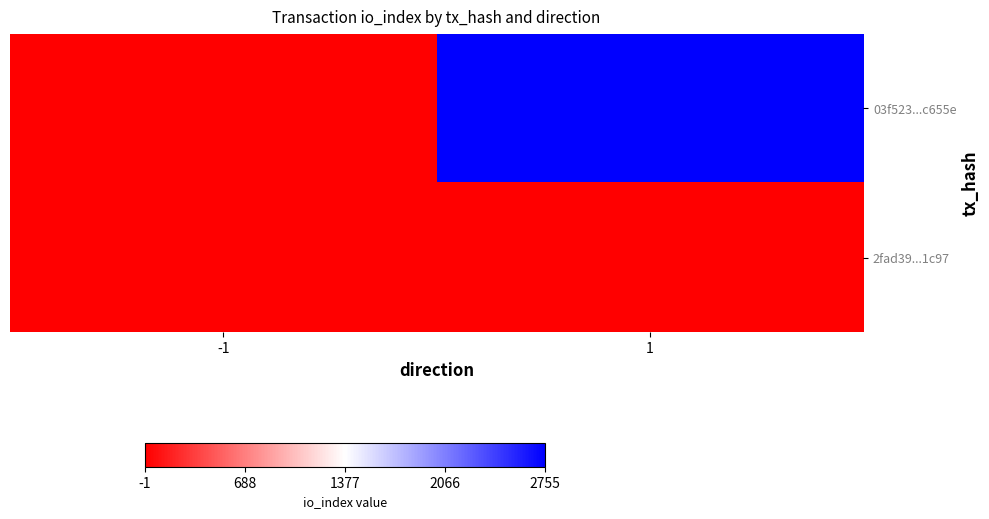

Rank the series at -1 from highest to lowest value.

2fad39...1c97, 03f523...c655e